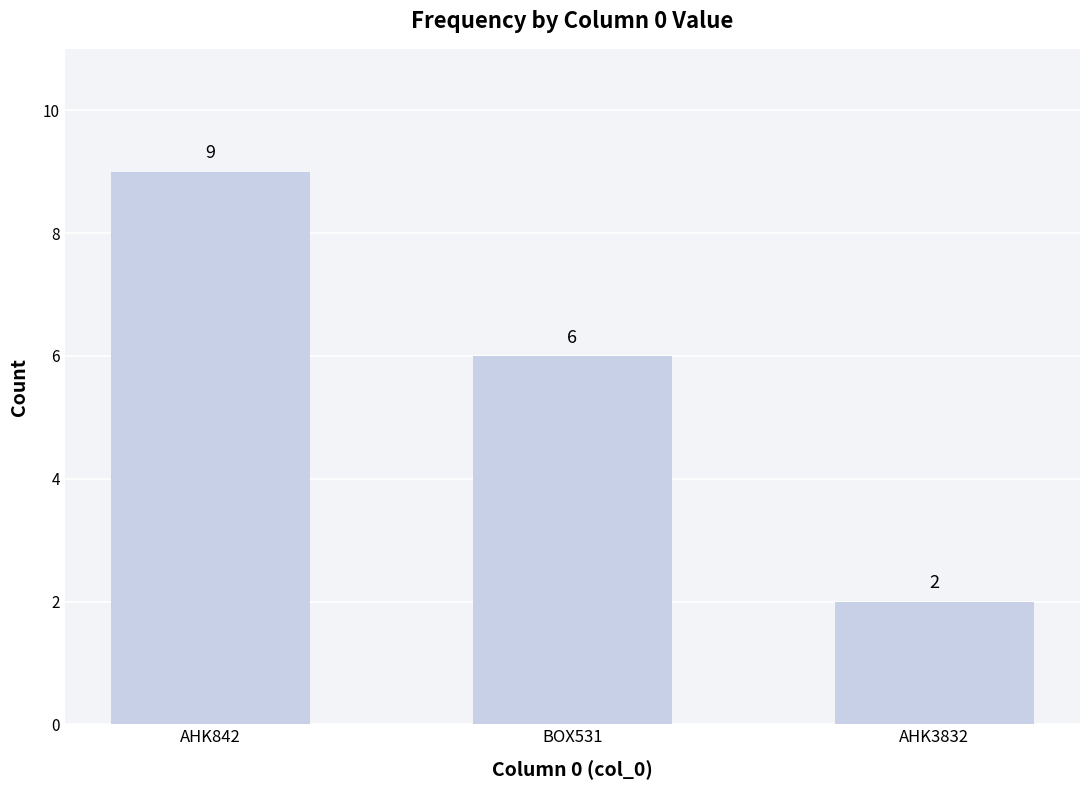

Reading left to right, extract all data points from this chart.

9	6	2